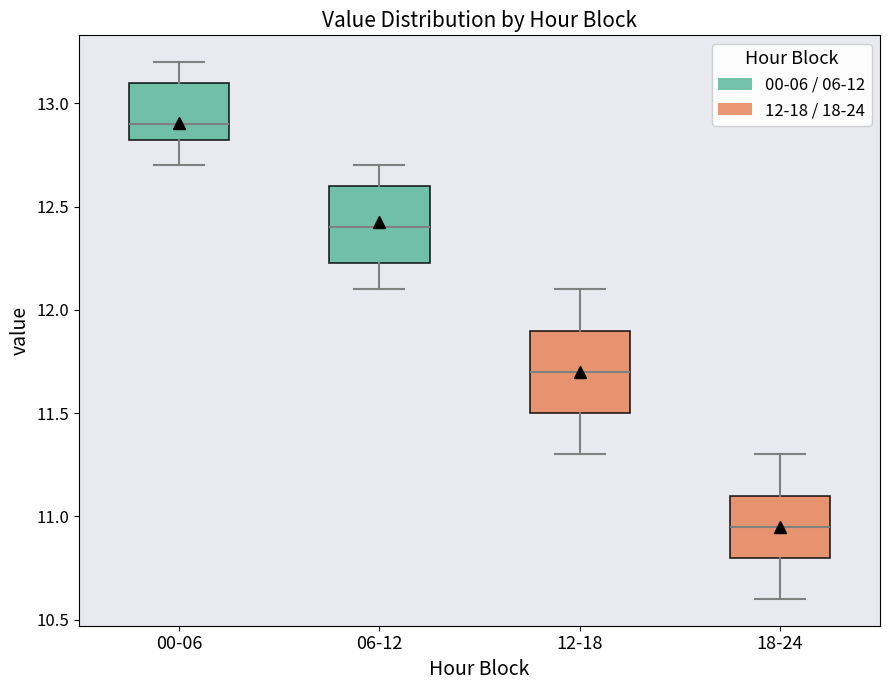

Reading left to right, transcribe this box plot: for each box, give where its median line is, the range the box spans, and where its two whiskers end, as read against the y-axis. The values are not printed on the chart, so give them approximately, as read against the axis.

00-06: median 12.90, box 12.85 to 13.10, whiskers 12.70 to 13.20
06-12: median 12.40, box 12.25 to 12.60, whiskers 12.10 to 12.70
12-18: median 11.70, box 11.50 to 11.90, whiskers 11.30 to 12.10
18-24: median 10.95, box 10.80 to 11.10, whiskers 10.60 to 11.30